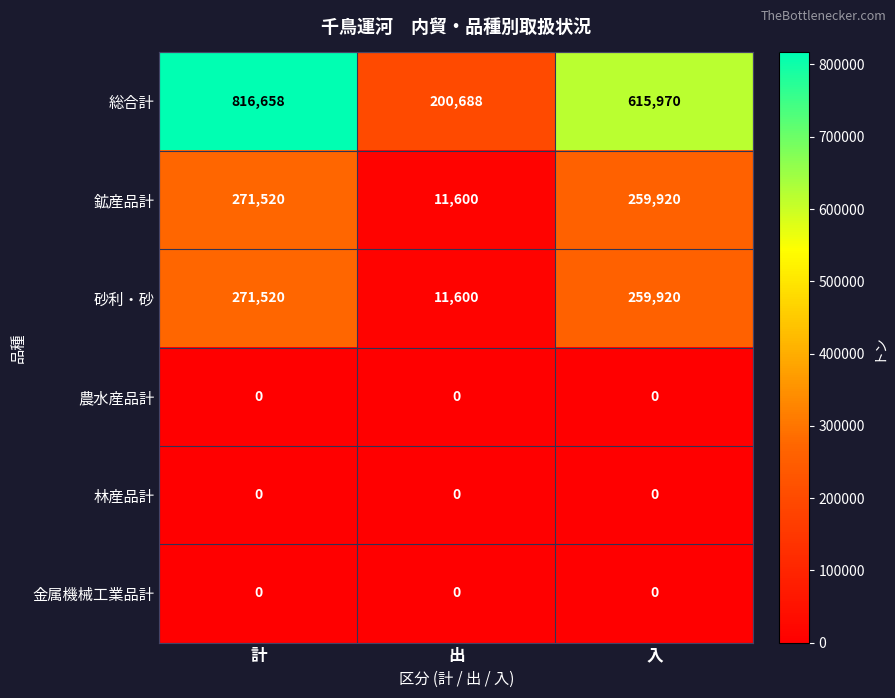

Which label corresponds to the largest value in the chart?

計